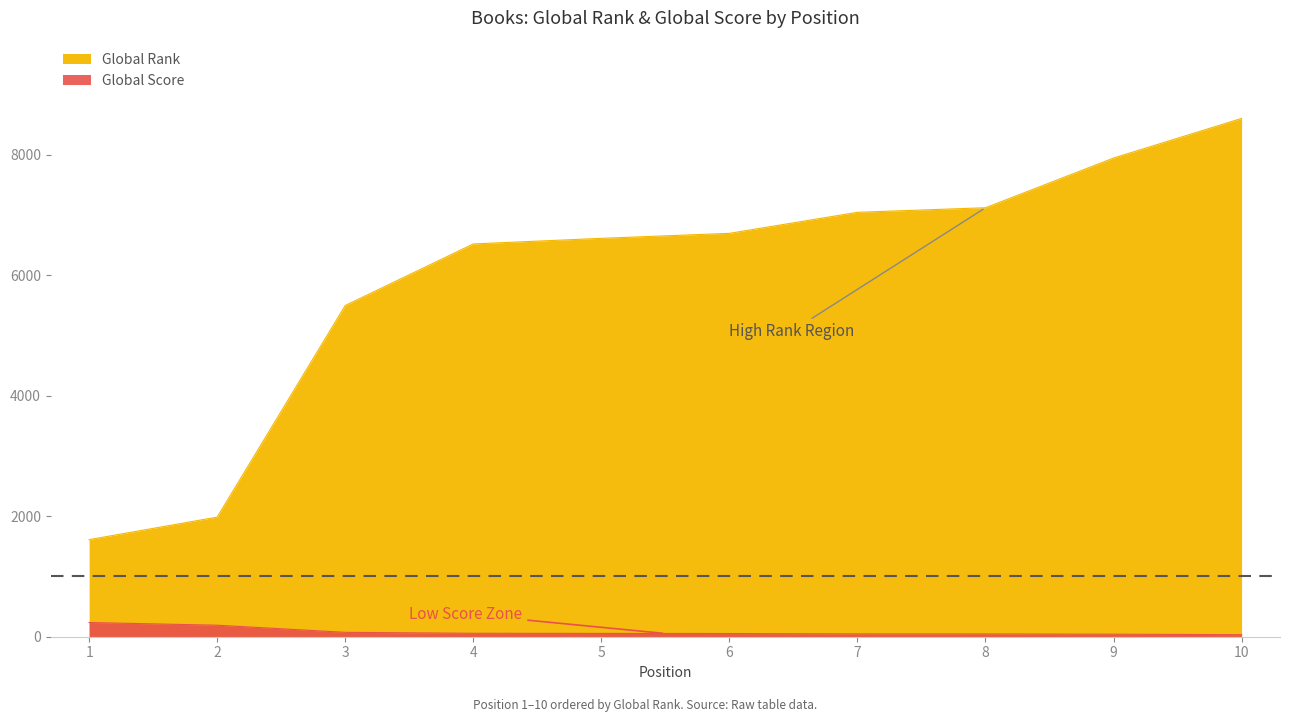

What is the difference between the Global Rank values at 1 and 5?

5002